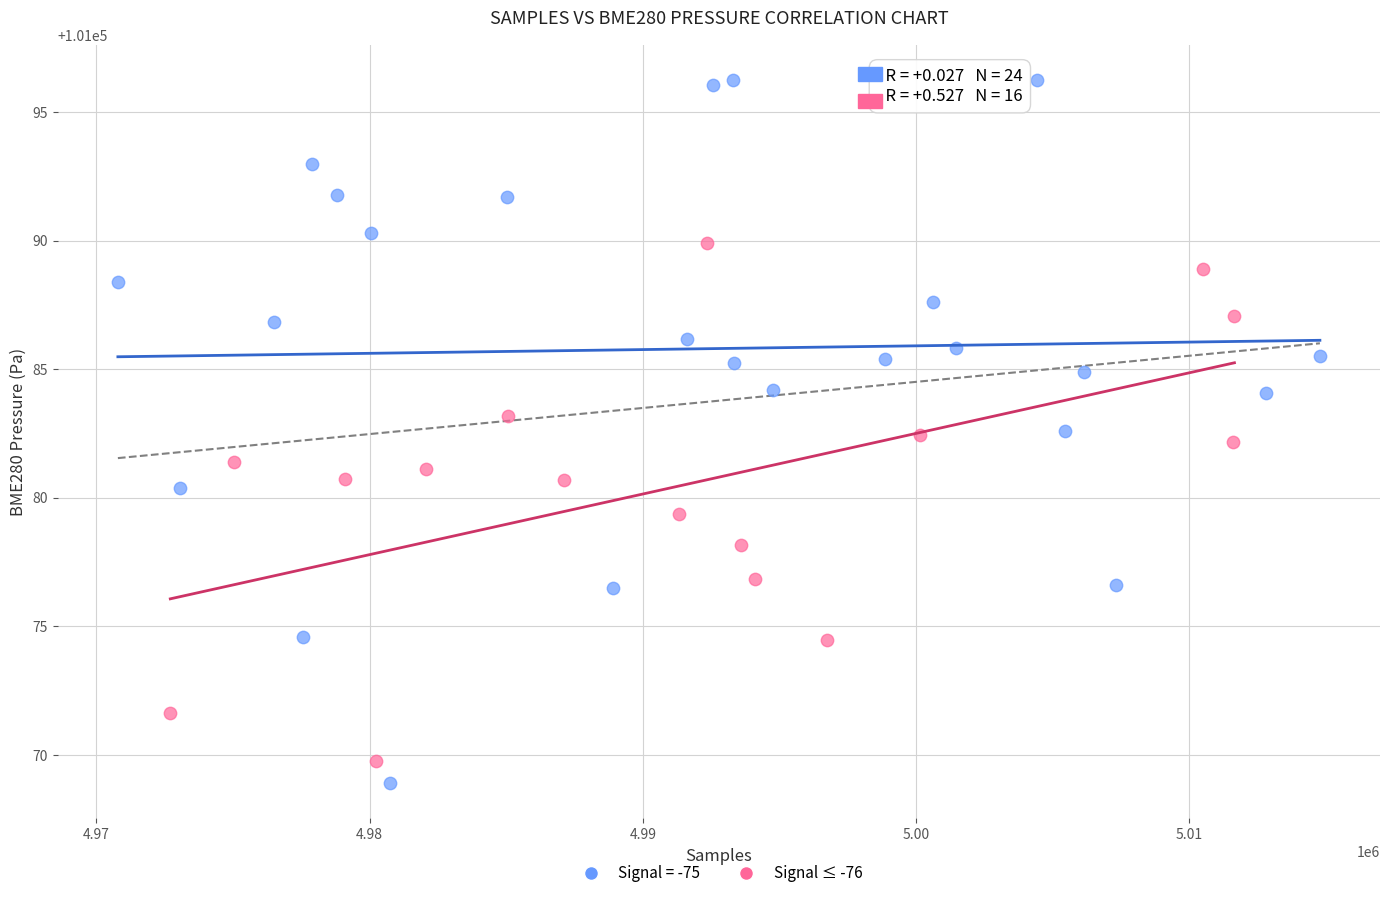

Which series has the widest spread of Y values?

Signal = -75